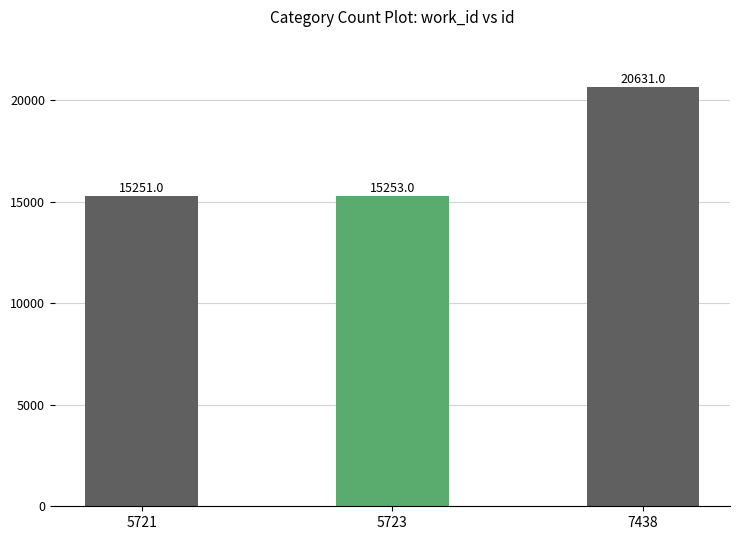

The chart shows a value of 15253 at 5723. True or false?

True